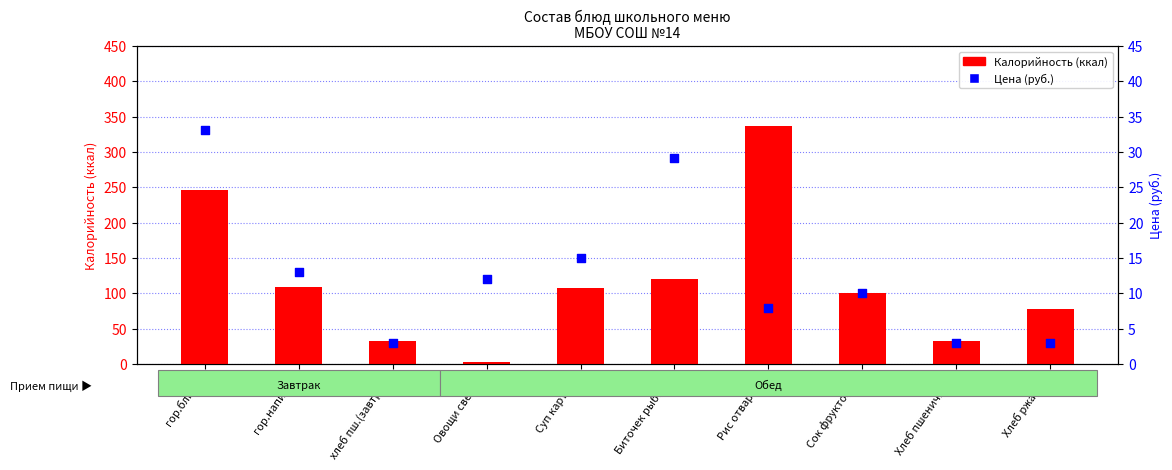

Is the value of Цена (руб.) at Биточек рыбный greater than the value of Калорийность (ккал) at Сок фруктовый?

No